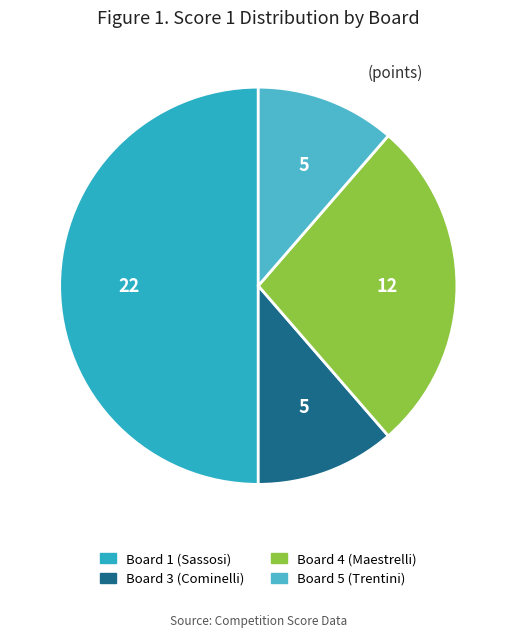

Is there any slice that represents more than half of the pie?

No